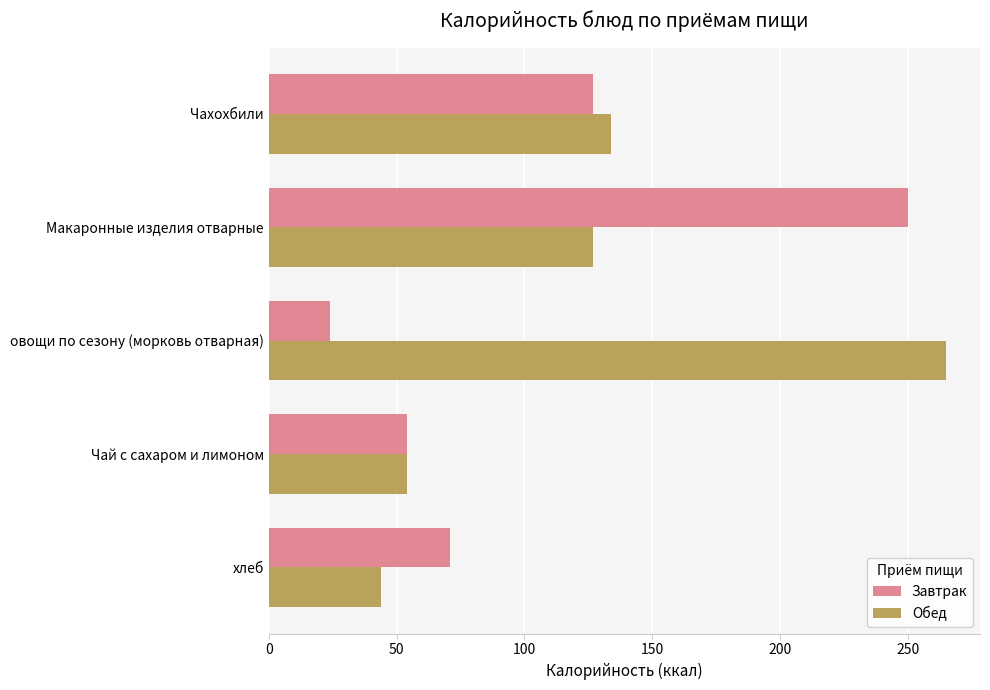

Where is Завтрак nearest to the value 137?

Чахохбили